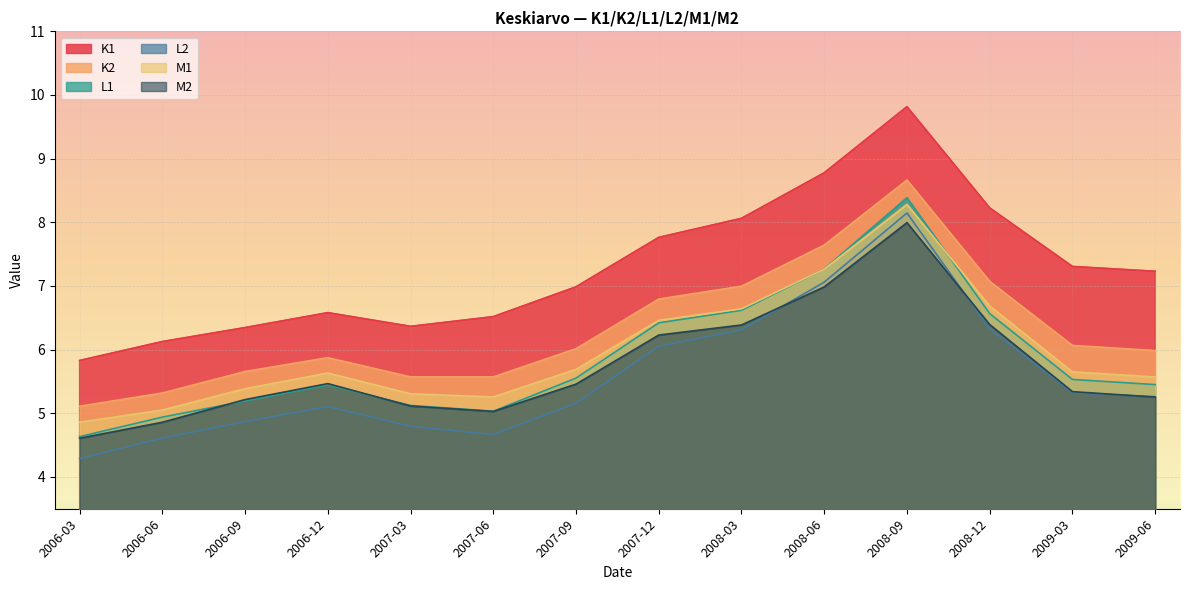

The L2 series shows 11.0 at 2008-03. True or false?

False